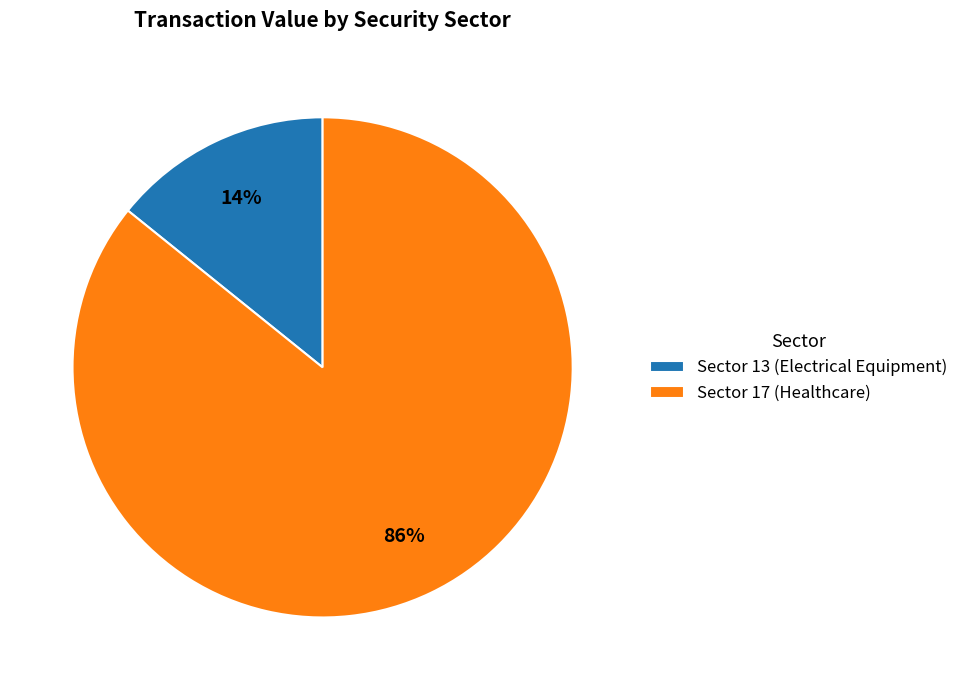

Between Sector 13 (Electrical Equipment) and Sector 17 (Healthcare), which is larger?

Sector 17 (Healthcare)